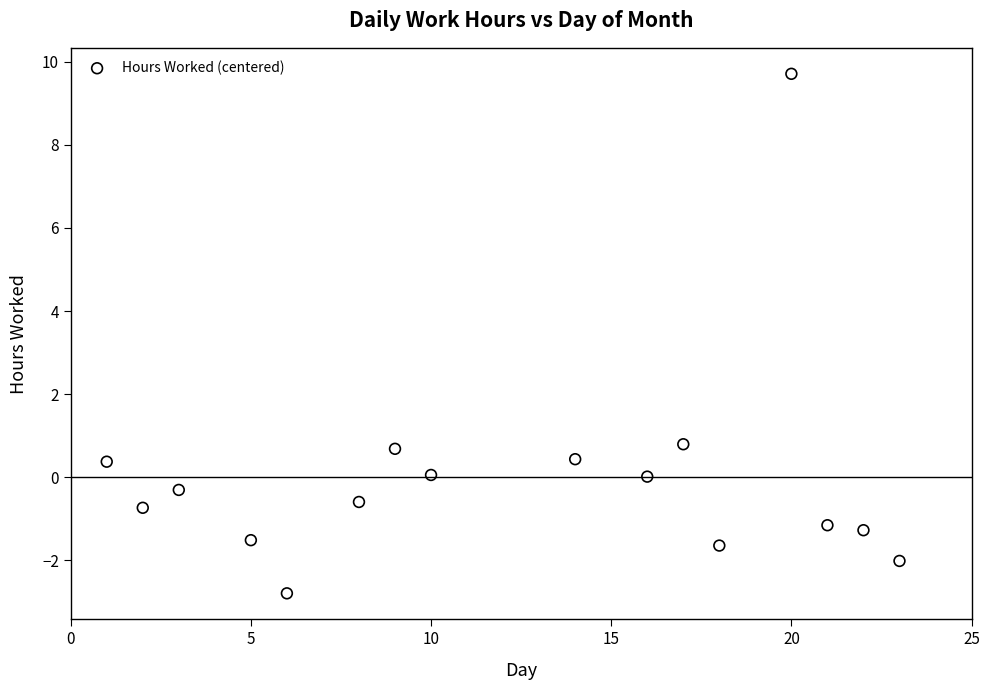

What is the range of Y values (max minus min)?

12.5